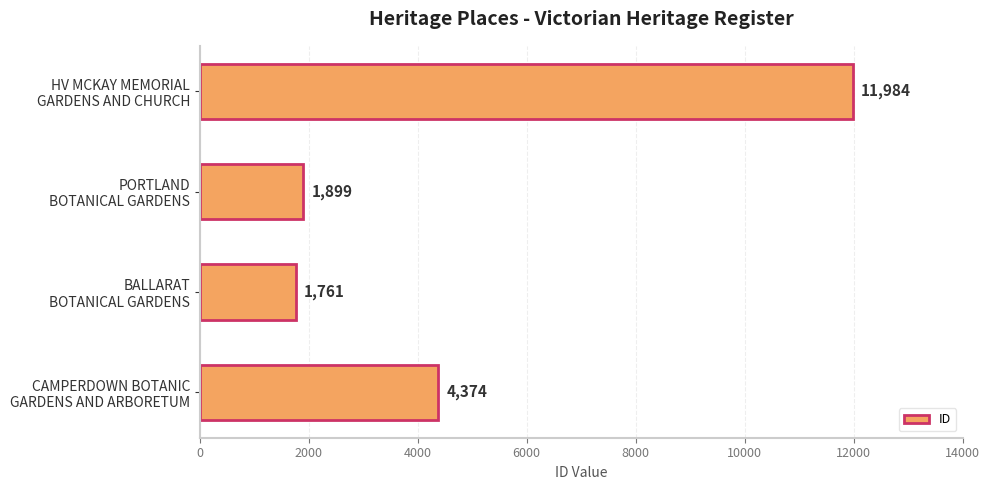

How many categories are shown in the chart?

4